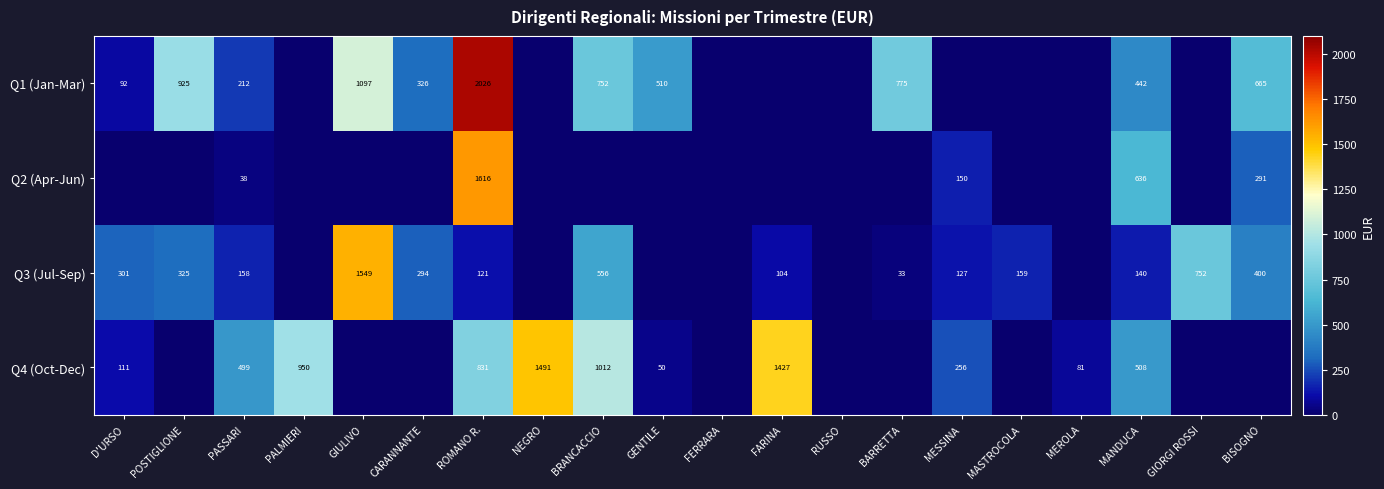

What is the total value across all series at MANDUCA?

1726